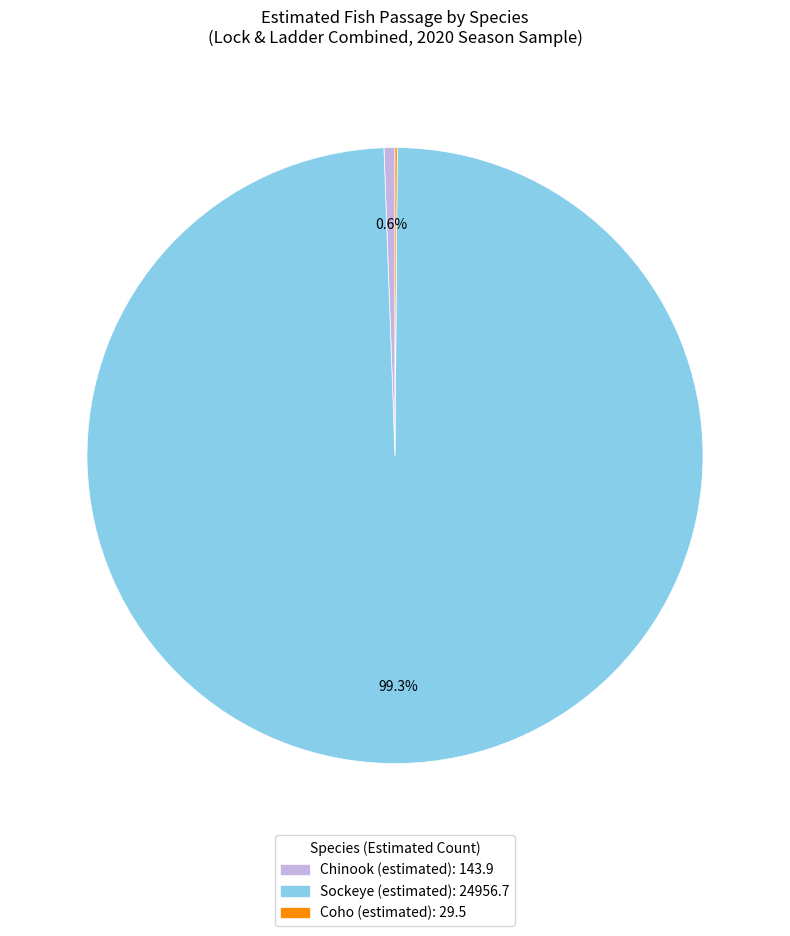

Does any single category account for the majority?

Yes